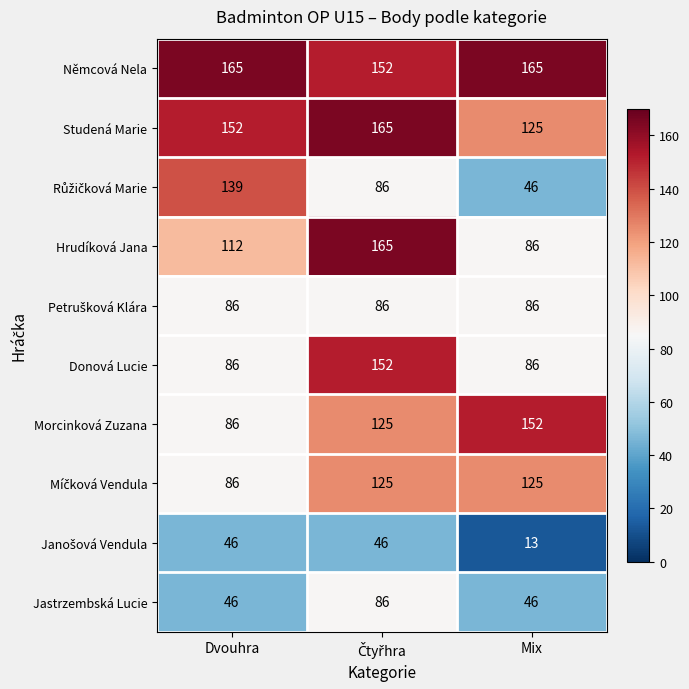

At which label does Studená Marie reach its minimum?

Mix